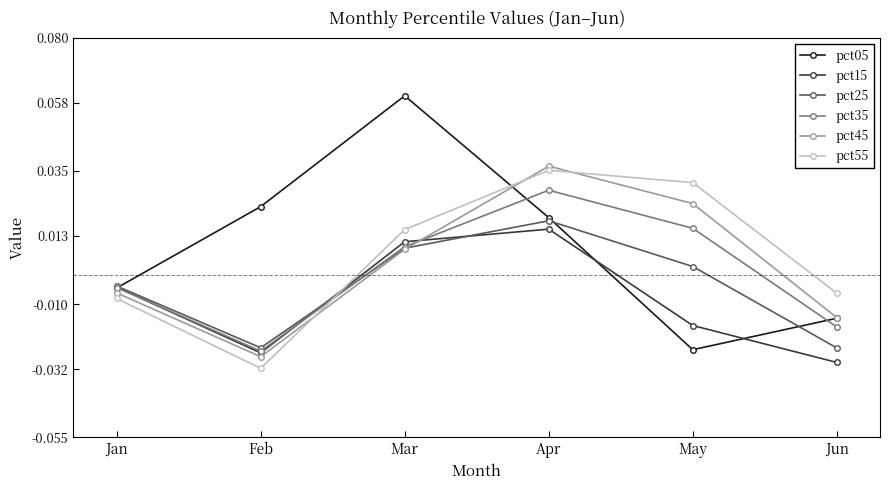

How many lines are shown in the chart?

6